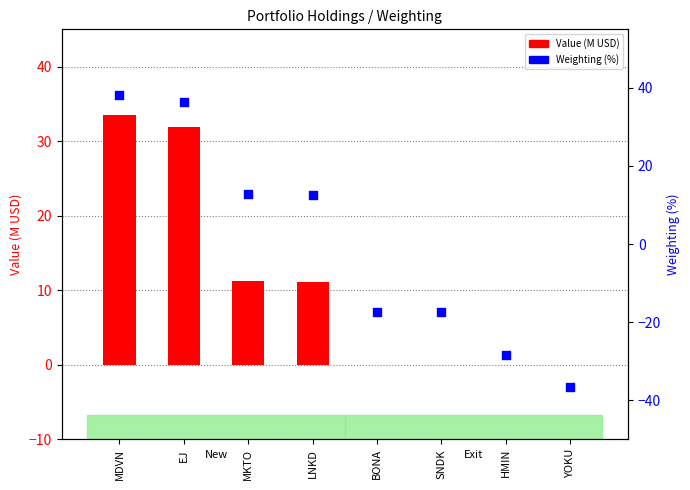

What are all the series names shown in the legend?

Value (M USD), Weighting (%)